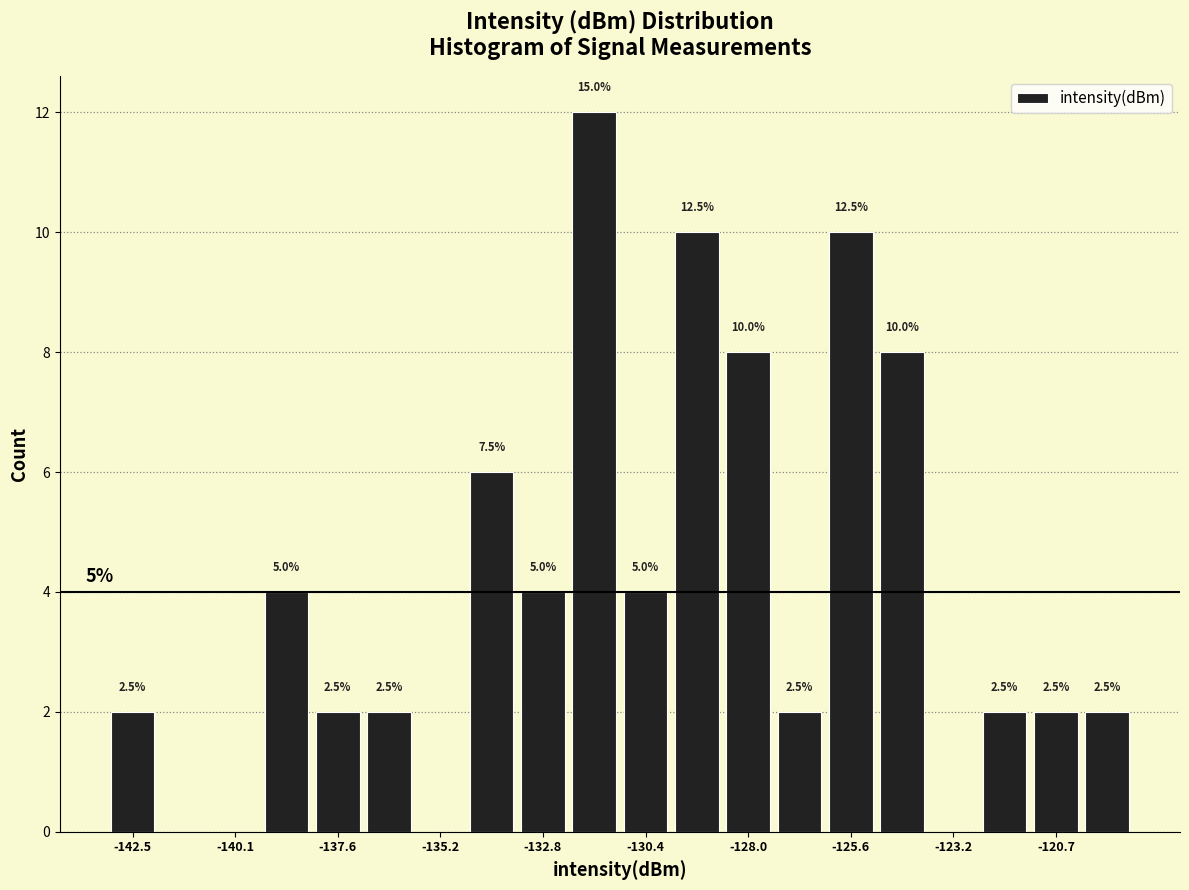

Read against the x-axis, roughly where is the centre of the tallest bar?

-131.5